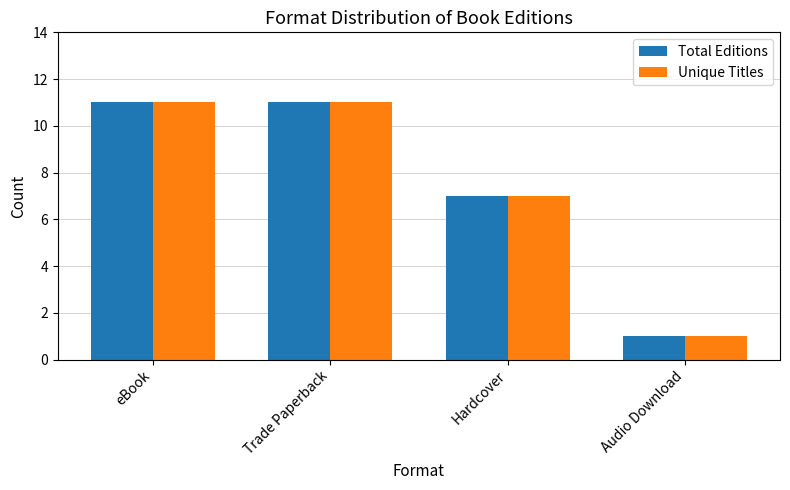

Reading left to right, extract all data points from this chart.

Total Editions: eBook=11	Trade Paperback=11	Hardcover=7	Audio Download=1
Unique Titles: eBook=11	Trade Paperback=11	Hardcover=7	Audio Download=1